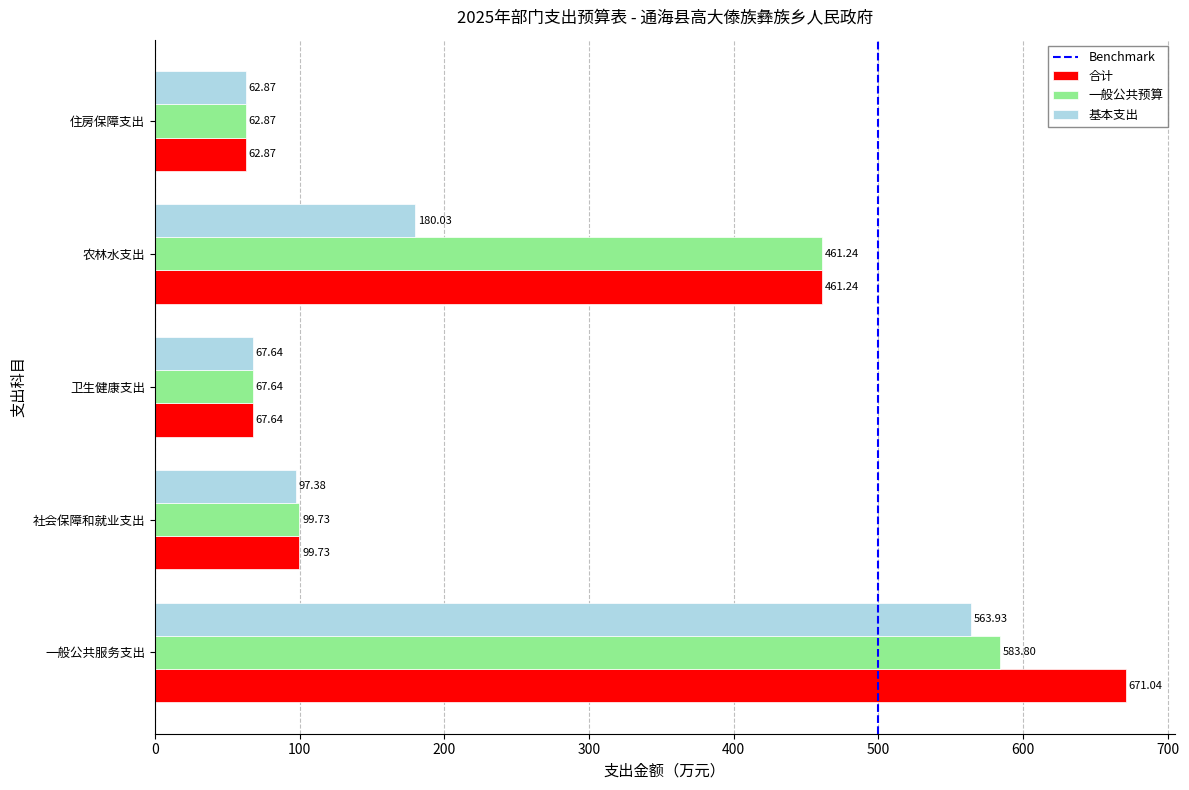

Read the 一般公共预算 value at 一般公共服务支出.

583.8